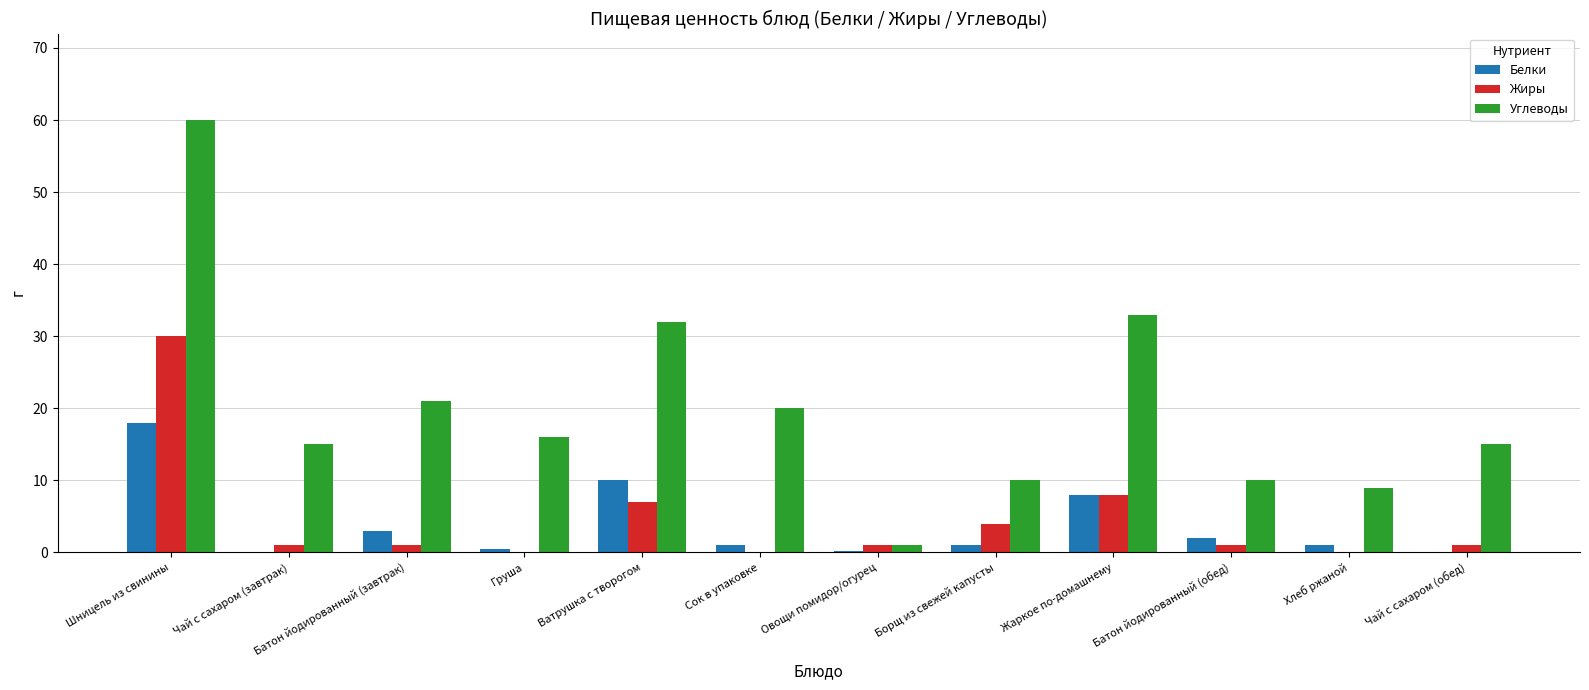

What is the total value across all series at Сок в упаковке?

21.0